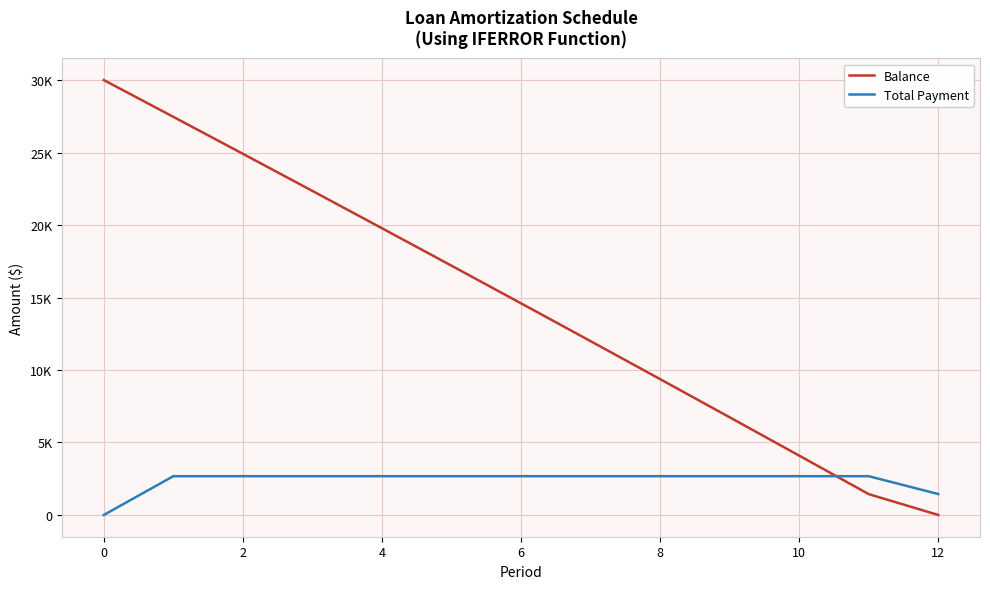

True or false: Balance and Total Payment cross at least once.

True